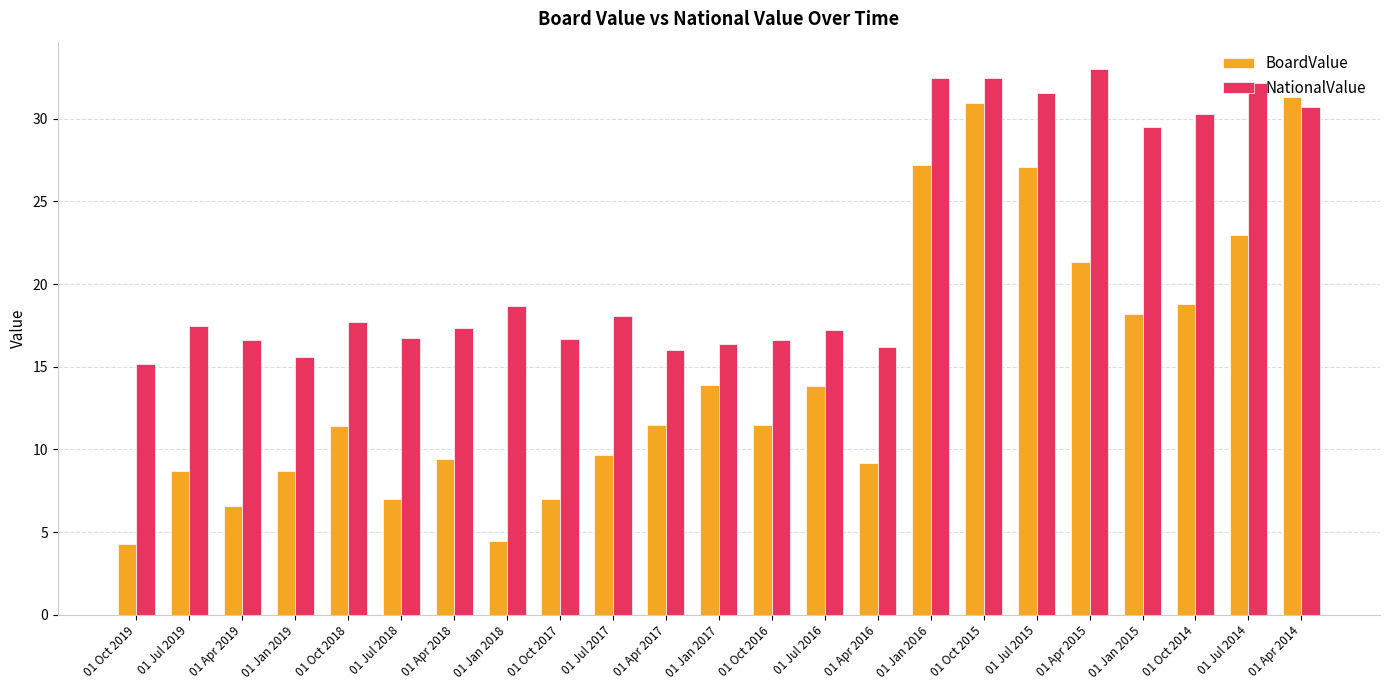

What is the value of the BoardValue bar at the 15th from the left?

9.2